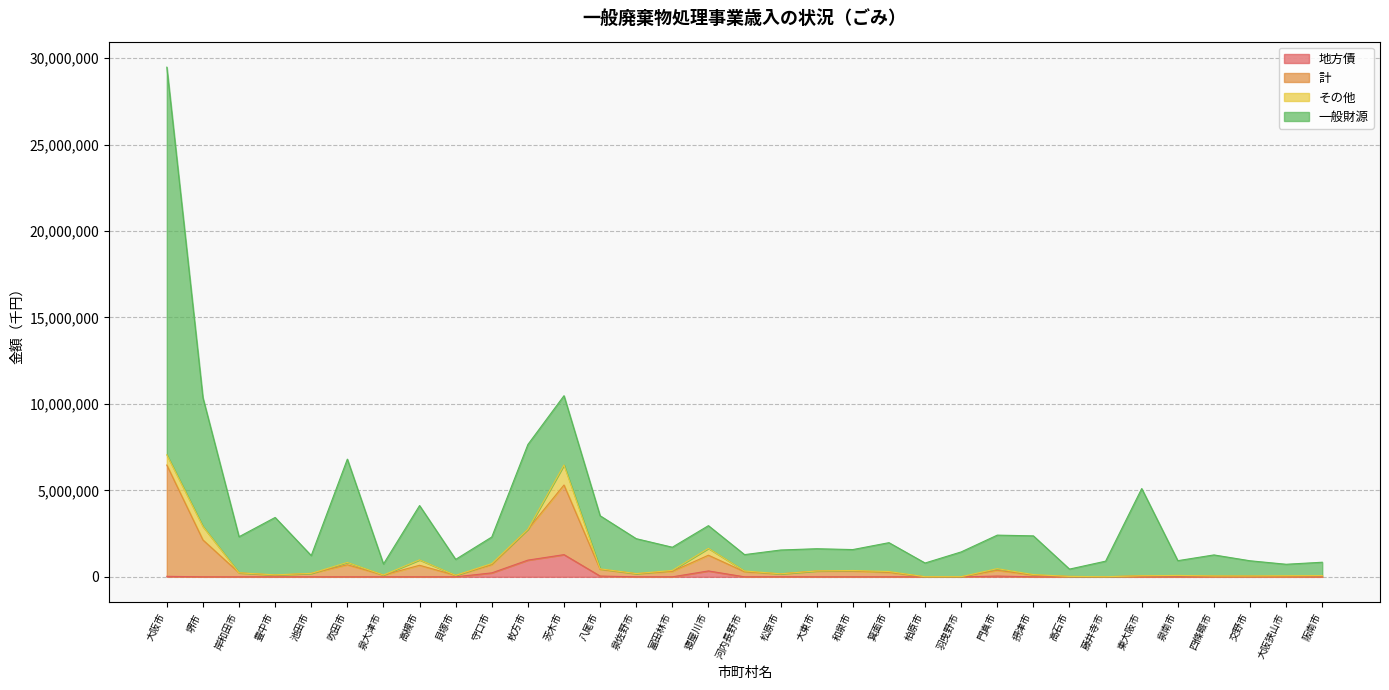

True or false: 地方債 and 計 cross at least once.

False